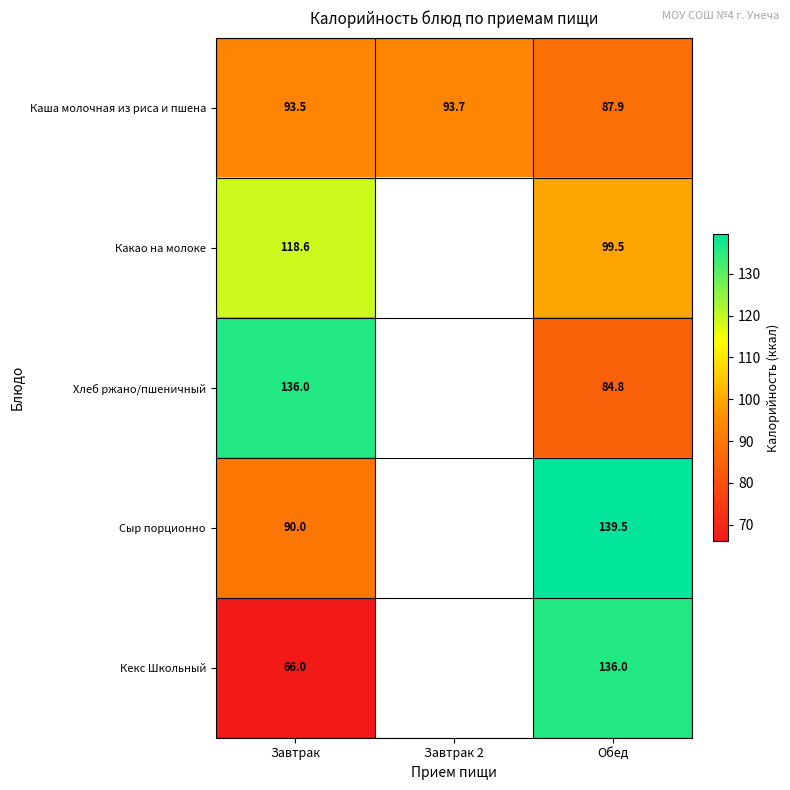

What is the spread (max minus min) of values at Завтрак?

70.0